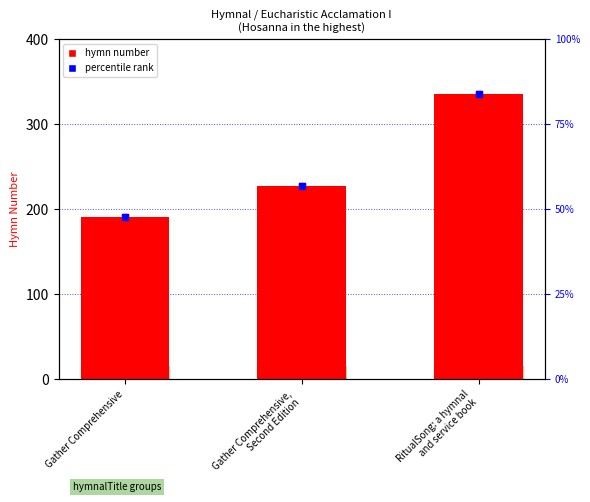

Count the values in the range 191 to 336.

3